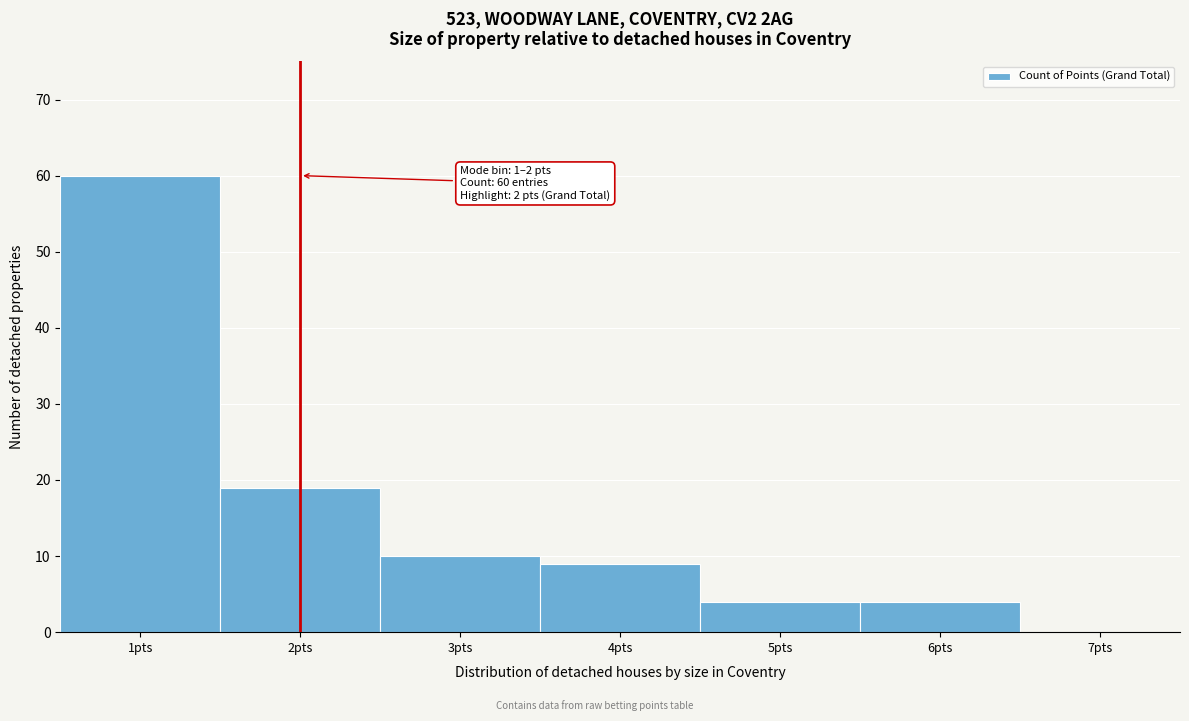

Reading left to right, transcribe all the data shown in this chart.

1pts=60	2pts=19	3pts=10	4pts=9	5pts=4	6pts=4	7pts=0